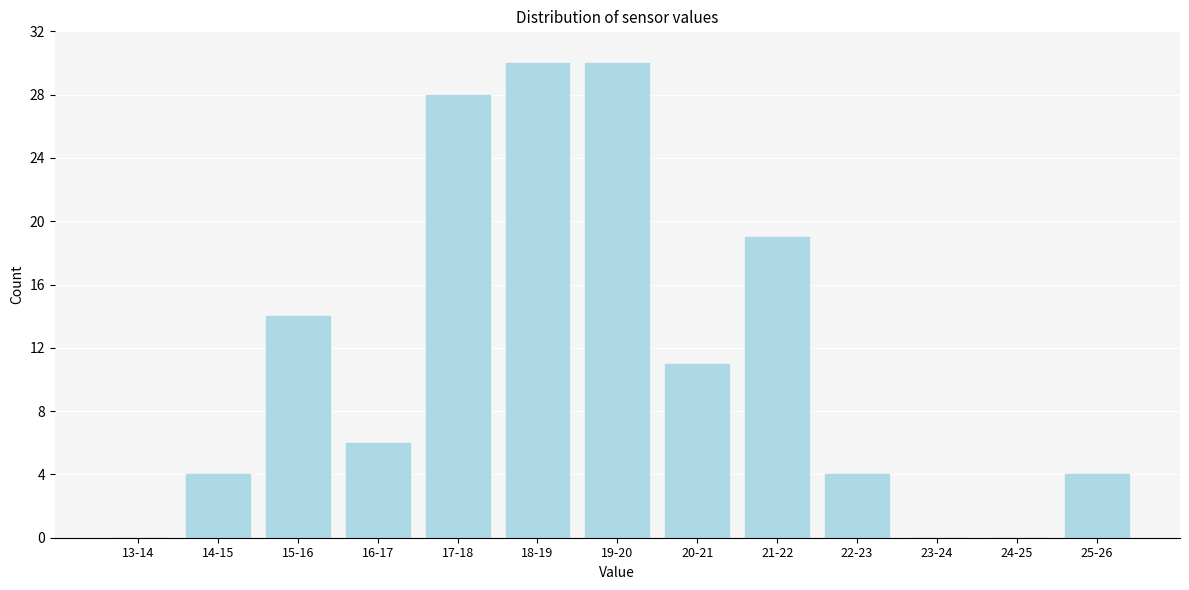

Reading left to right, extract all data points from this chart.

13-14=0	14-15=4	15-16=14	16-17=6	17-18=28	18-19=30	19-20=30	20-21=11	21-22=19	22-23=4	23-24=0	24-25=0	25-26=4